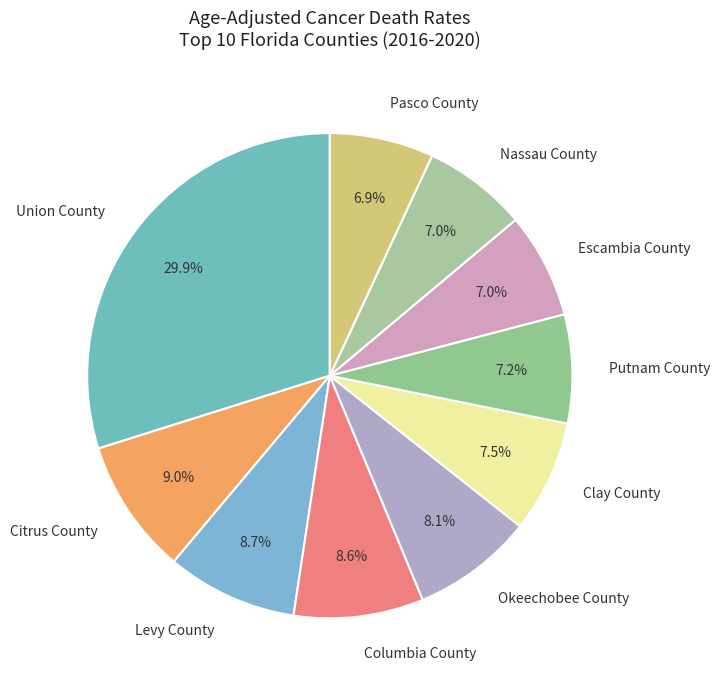

Approximately how many times larger is the value at Pasco County compared to Putnam County?

1.0